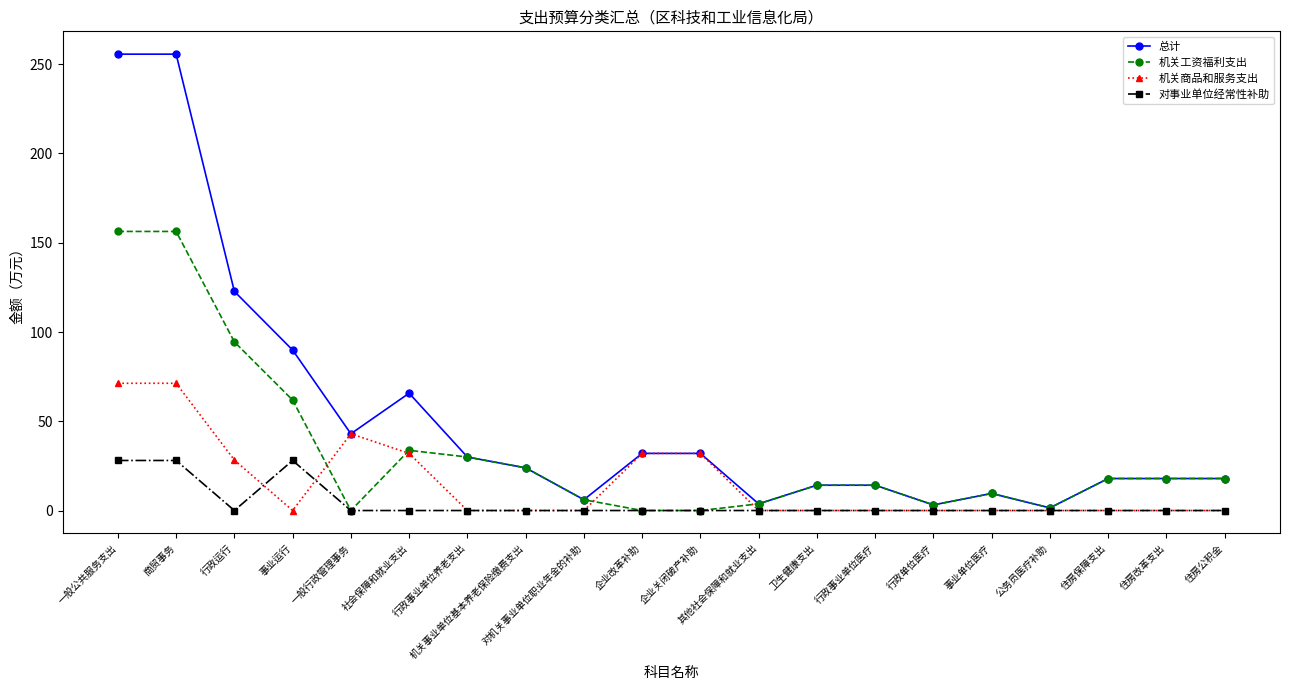

Between which two adjacent categories do 机关商品和服务支出 and 机关工资福利支出 first intersect?

事业运行 and 一般行政管理事务